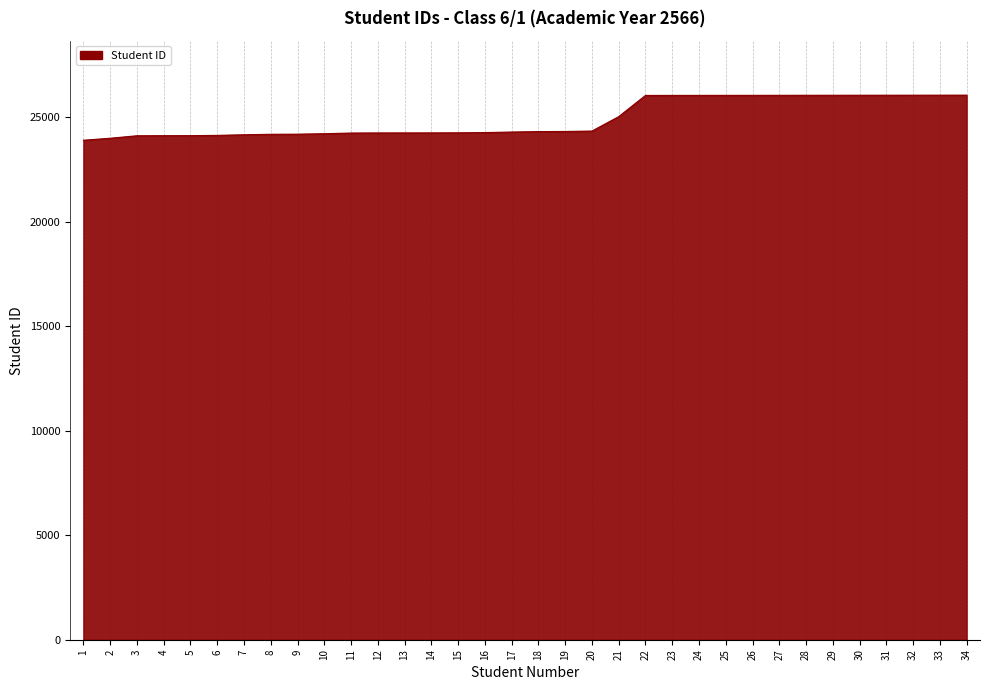

At which label is the value closest to 24976?

21